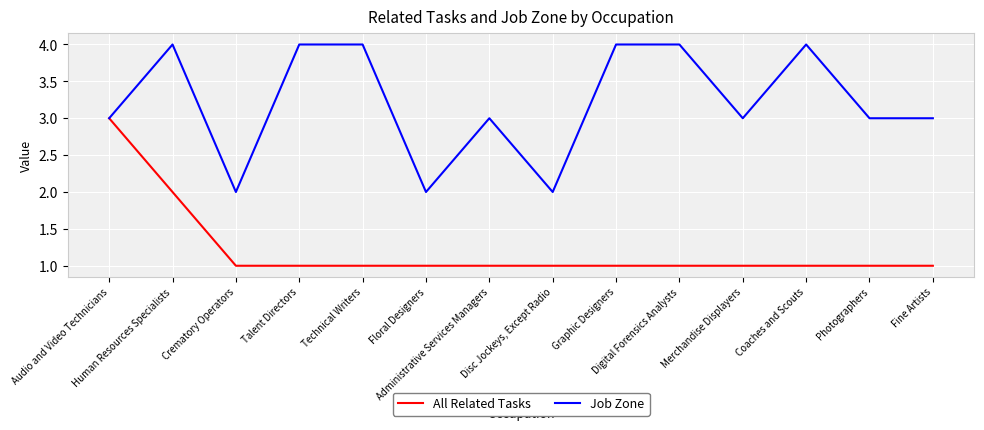

How many lines are shown in the chart?

2